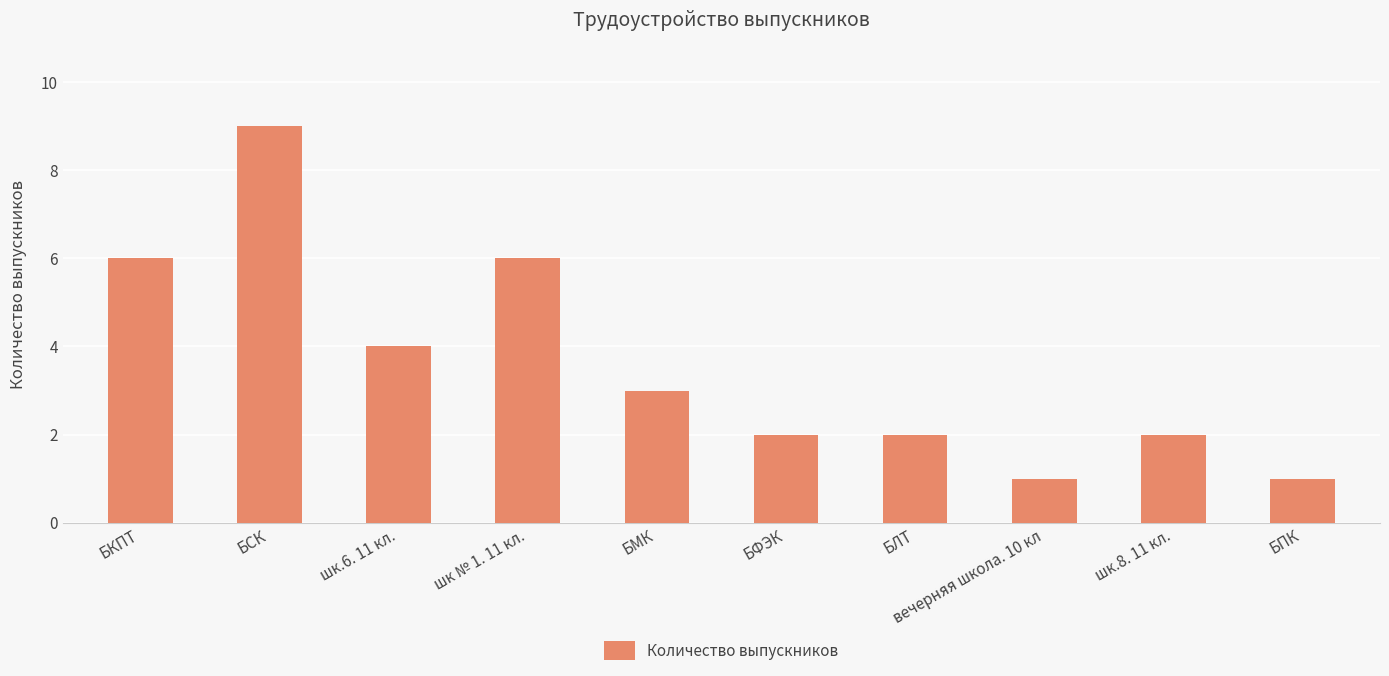

Which has a higher value, БМК or шк.8. 11 кл.?

БМК